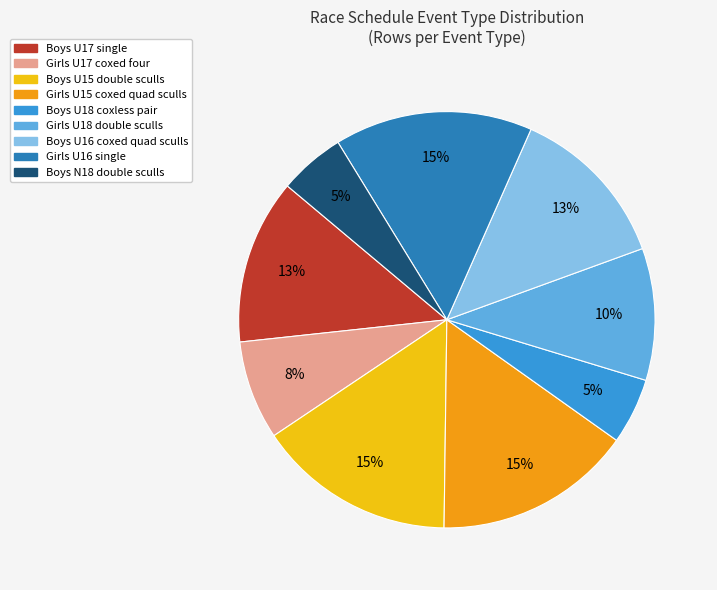

Is there a majority slice in this chart?

No